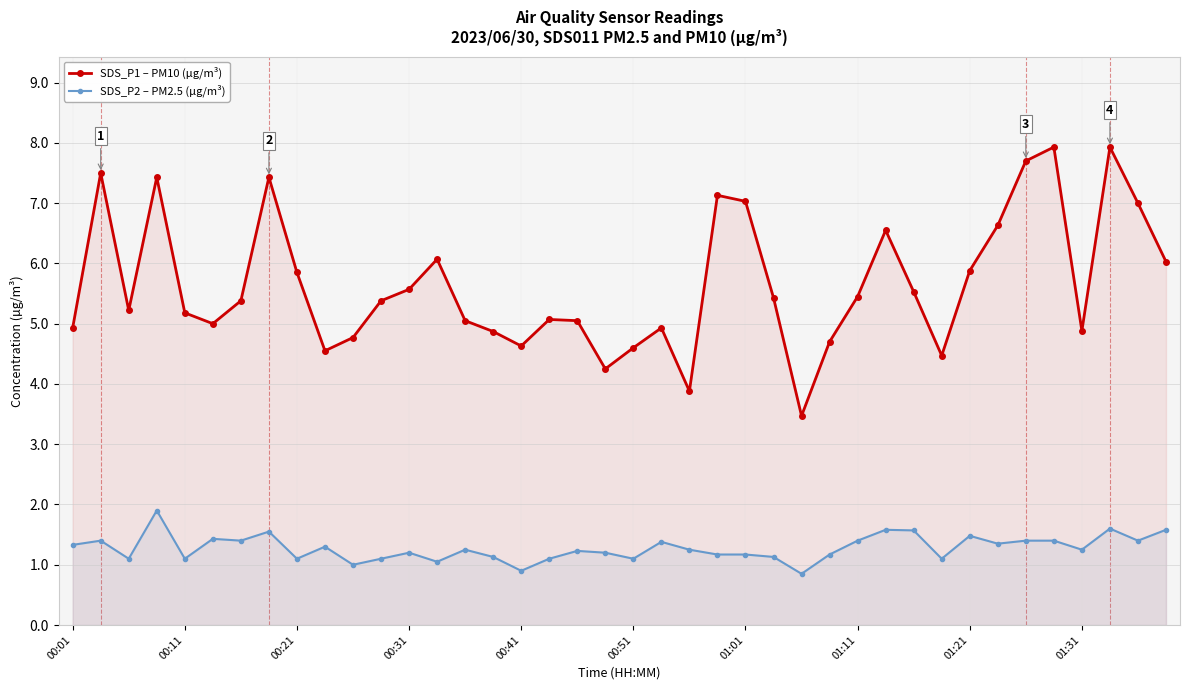

What are all the series names shown in the legend?

SDS_P1 – PM10 (µg/m³), SDS_P2 – PM2.5 (µg/m³)